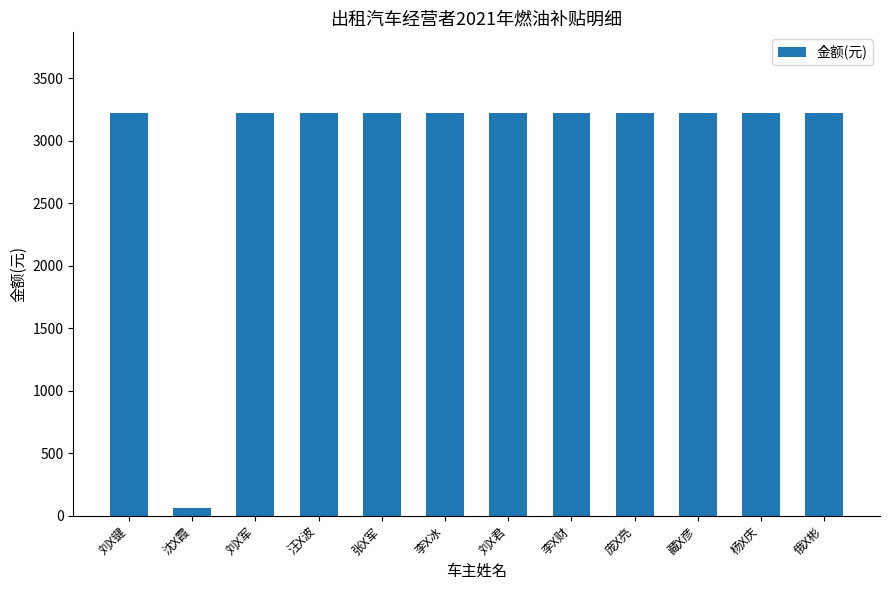

How many bars are there in total?

12